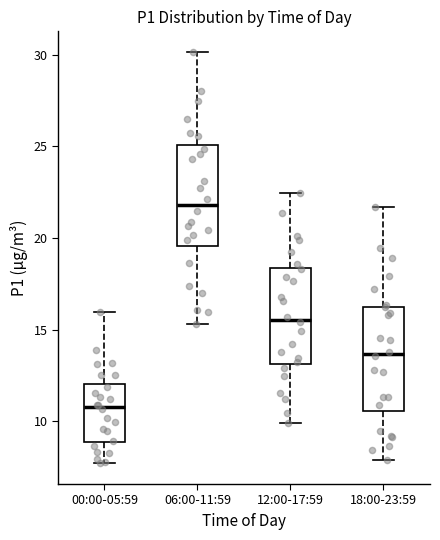

Where does the median line of the box for 12:00-17:59 sit on the y-axis? The values are not printed on the chart, so give them approximately, as read against the axis.

15.5